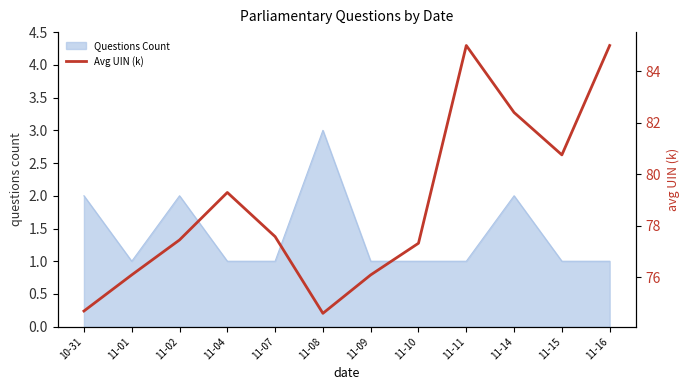

At which category does the data reach its first local peak?

11-04